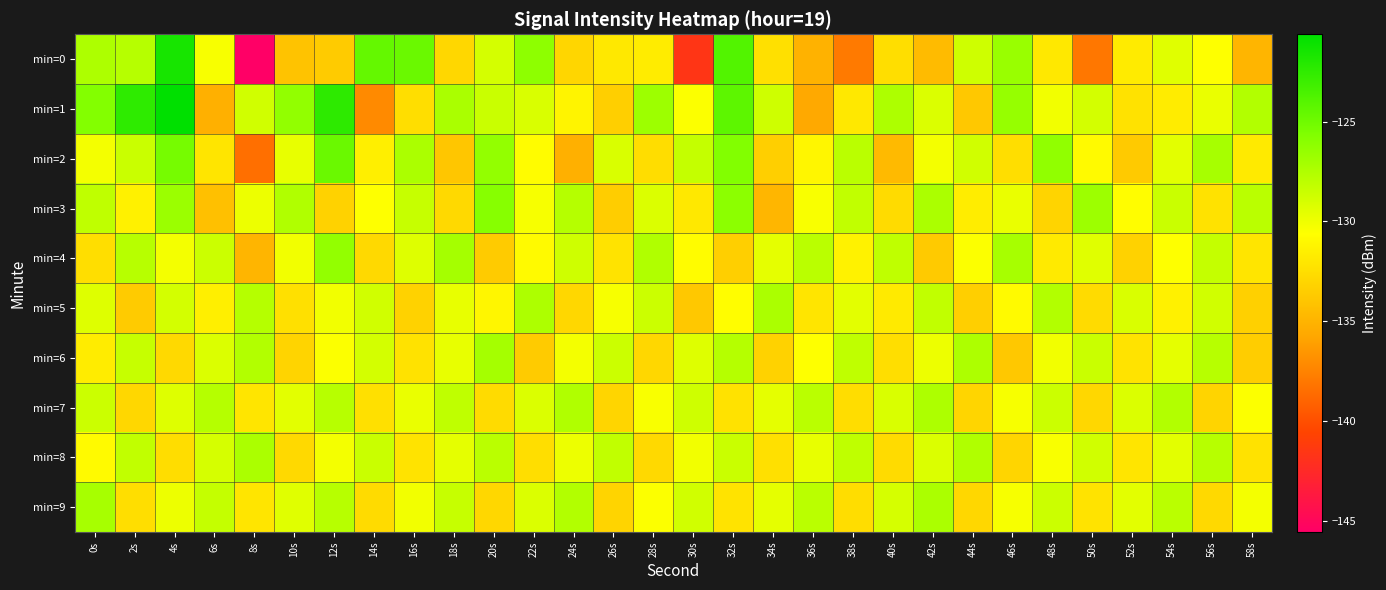

What is the greatest value displayed?

-120.6